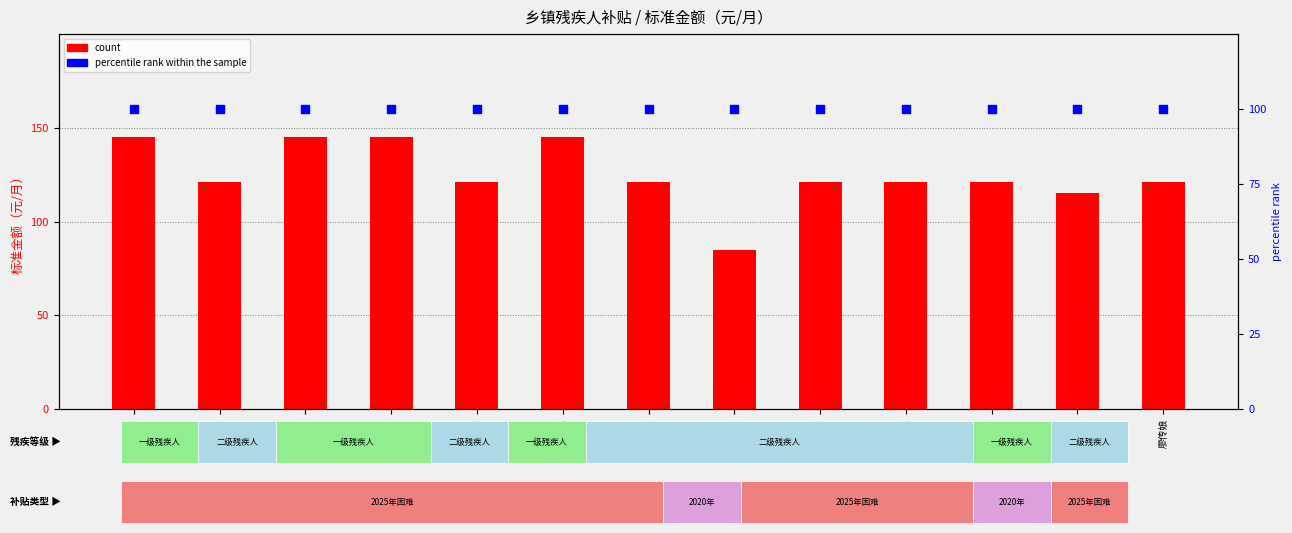

Is the value of count at 黄加英 greater than the value of percentile rank within the sample at 陈土福?

No